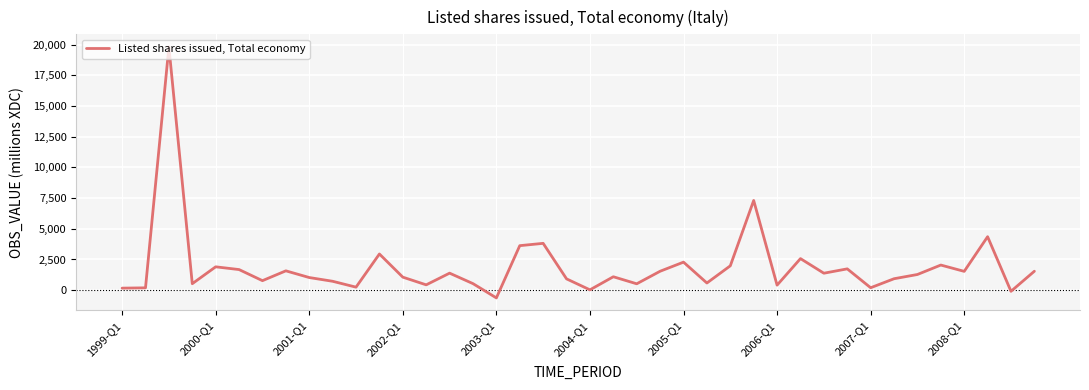

Does the chart have visible grid lines?

Yes